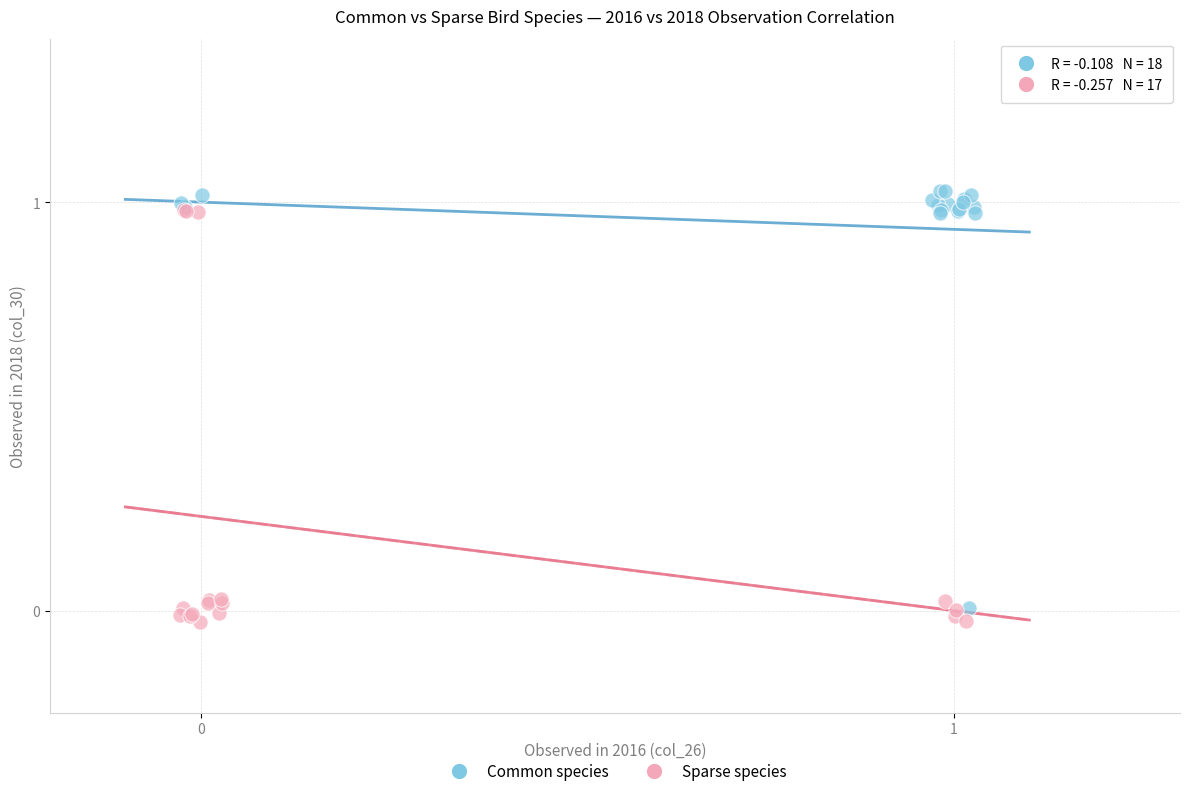

Which series contains the highest Y value?

Common species